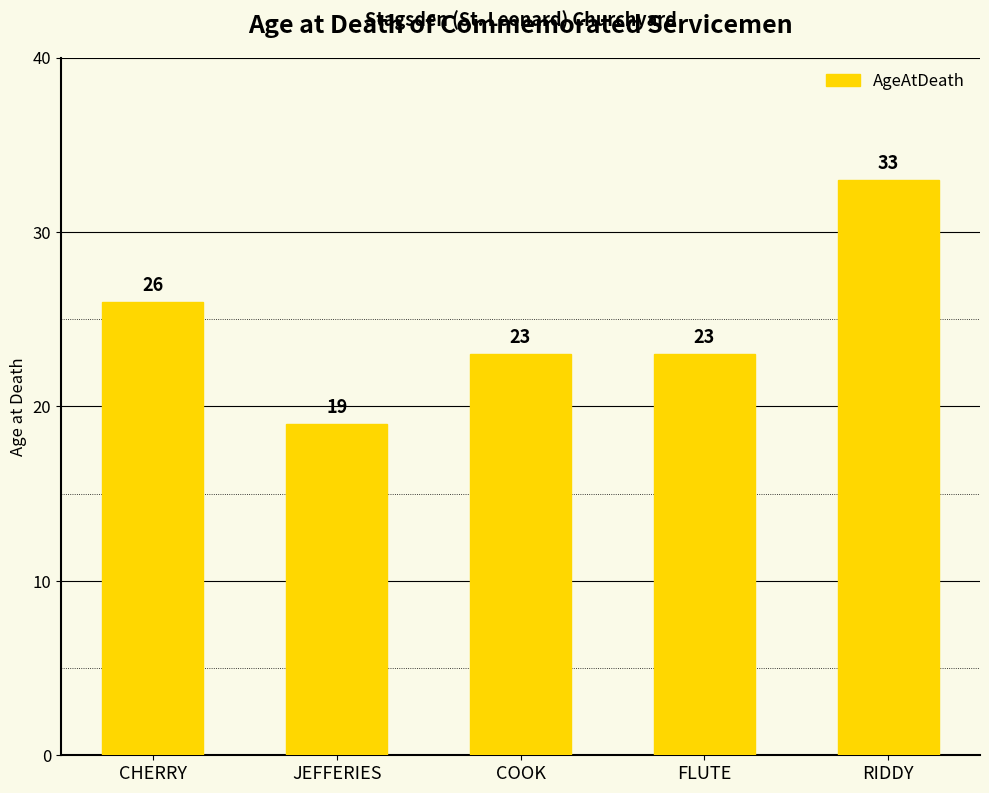

Approximately how many times larger is the value at RIDDY compared to FLUTE?

1.4